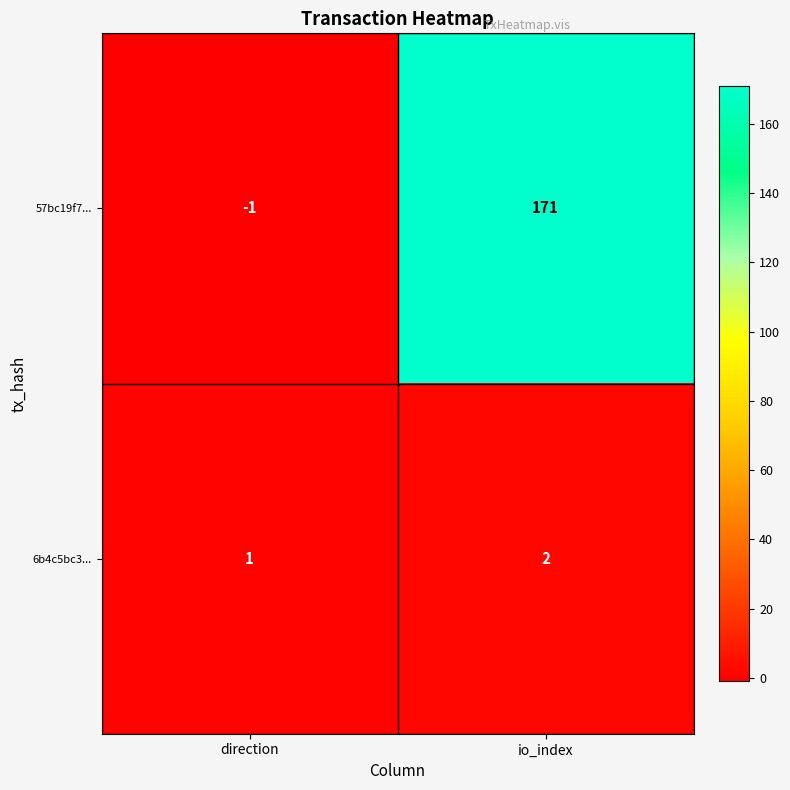

What is the difference between the 57bc19f7... values at direction and io_index?

172